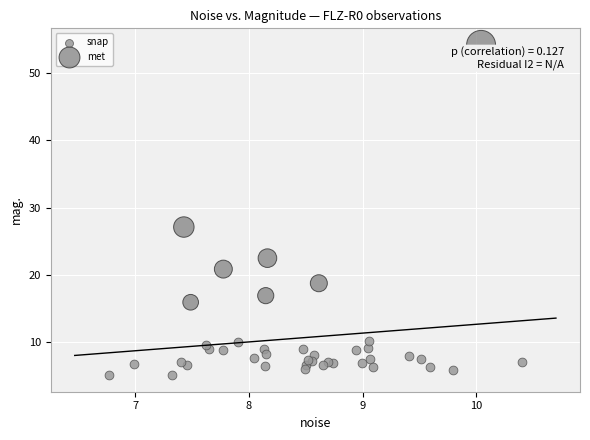

Which series contains the highest Y value?

met